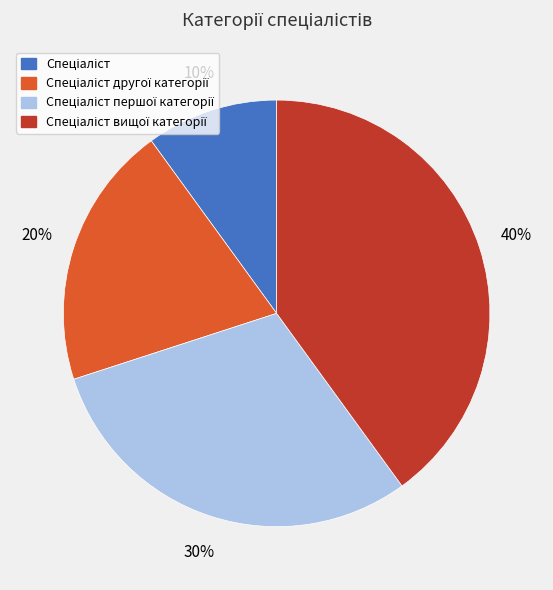

Is there a majority slice in this chart?

No